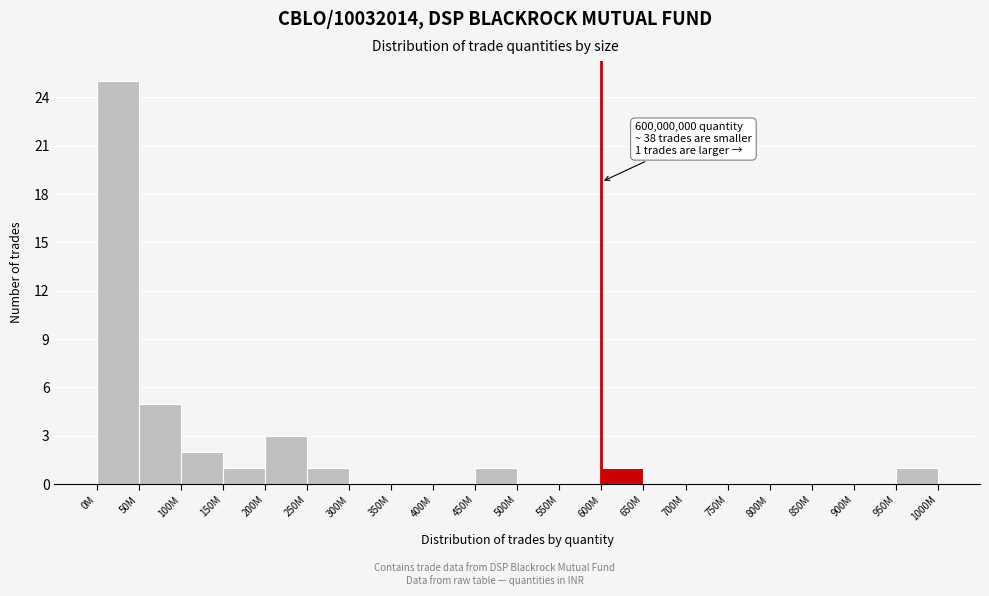

Reading right to left, extract all data points from this chart.

950M=1	900M=0	850M=0	800M=0	750M=0	700M=0	650M=0	600M=1	550M=0	500M=0	450M=1	400M=0	350M=0	300M=0	250M=1	200M=3	150M=1	100M=2	50M=5	0M=25